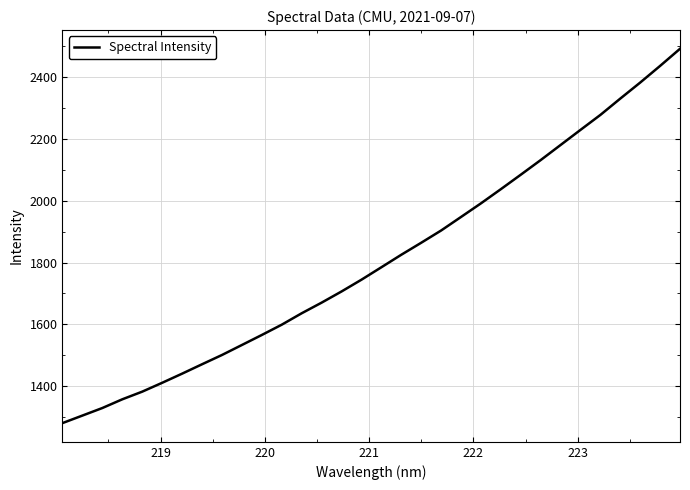

What is the greatest value displayed?

2492.2